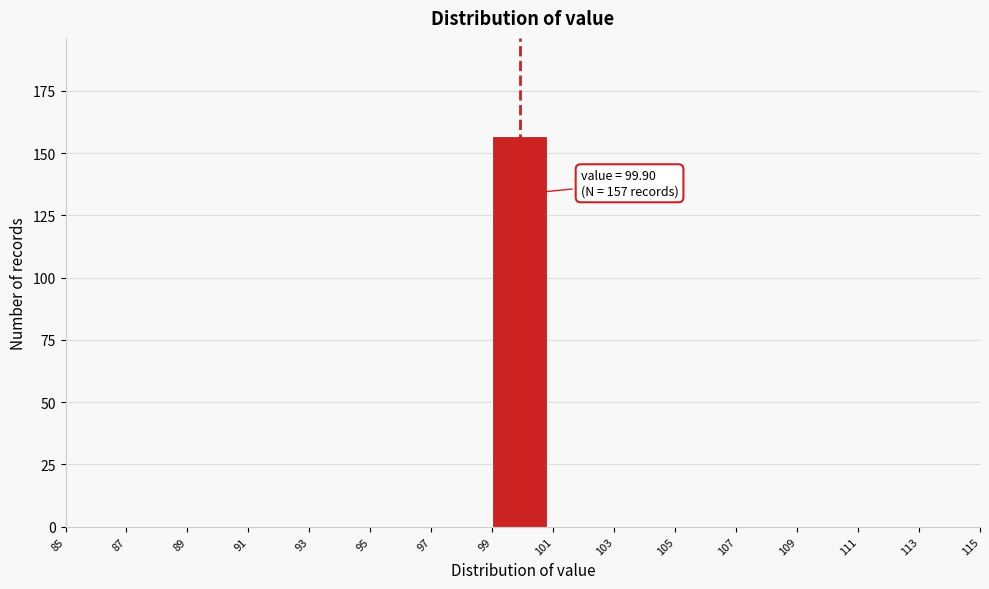

Over which range of the x-axis is the bar tallest?

99 to 101